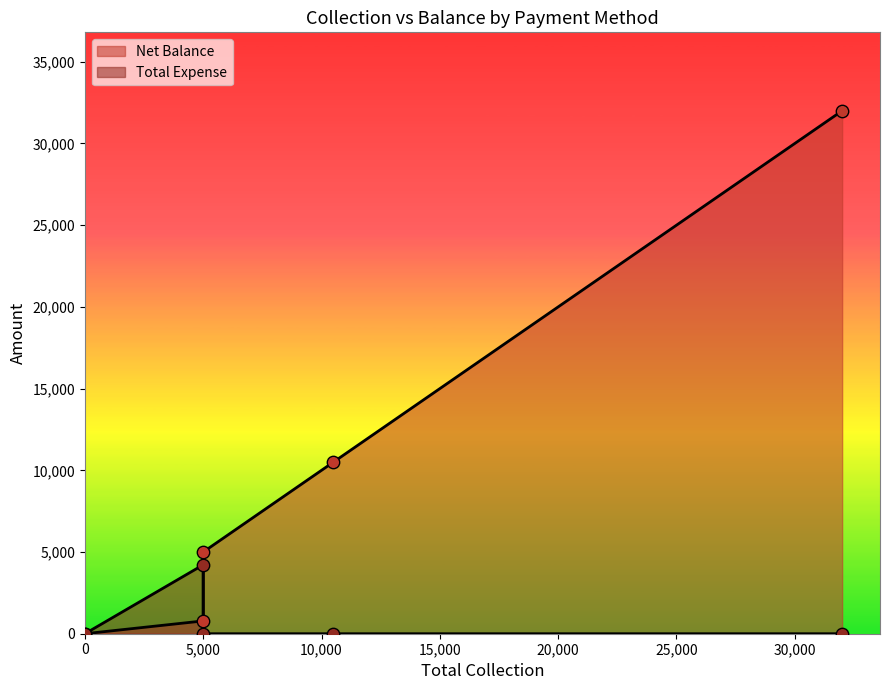

Which series contains the highest Y value?

Net Balance